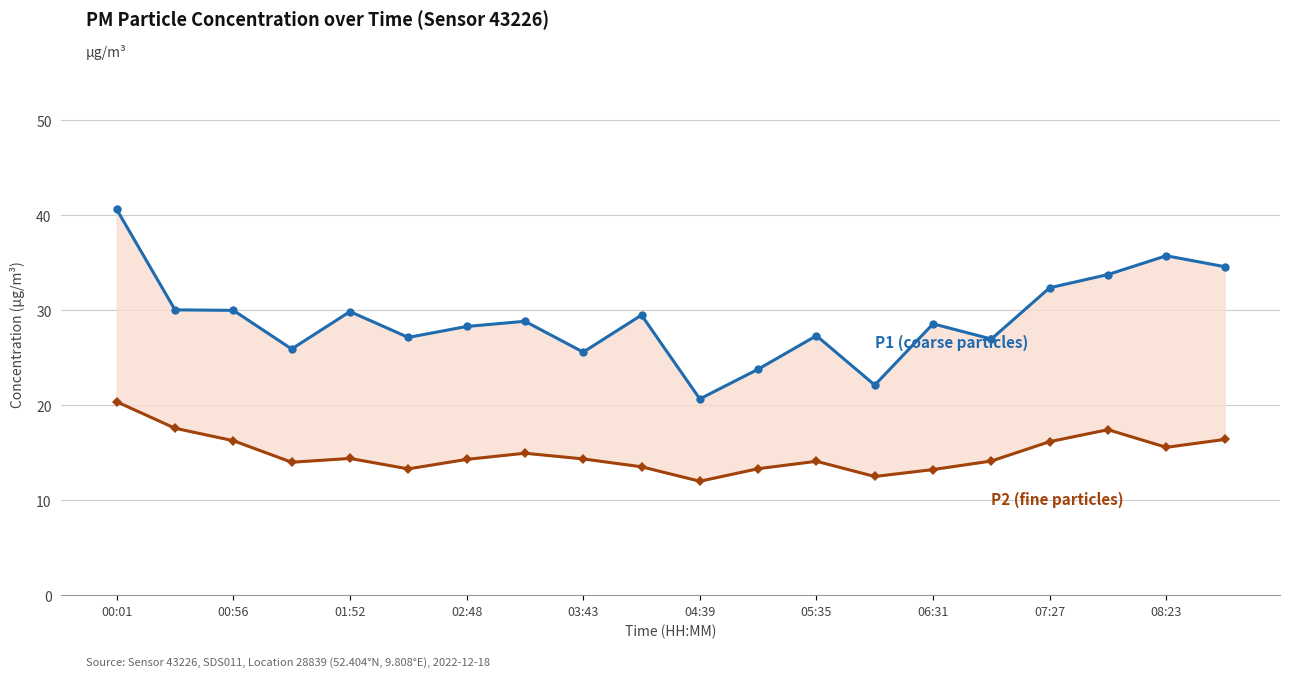

Which series changed the most between 00:56 and 17?

P1 (coarse particles)